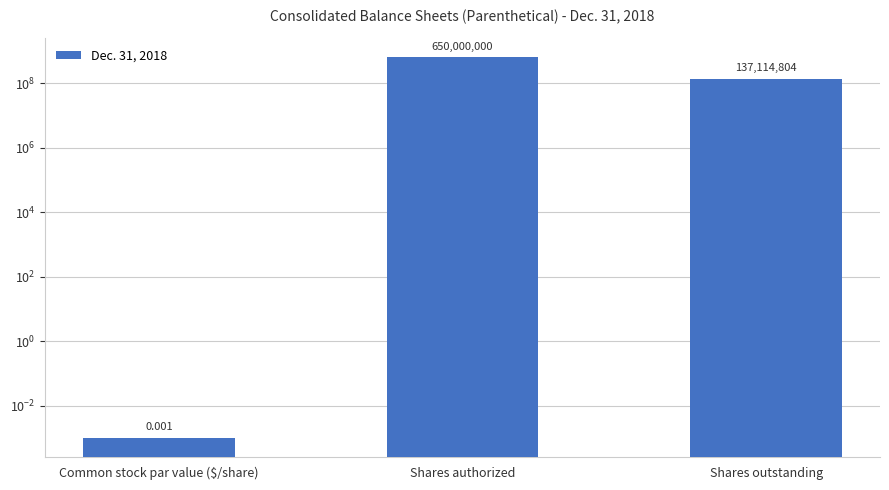

Does the chart contain stacked bars?

No